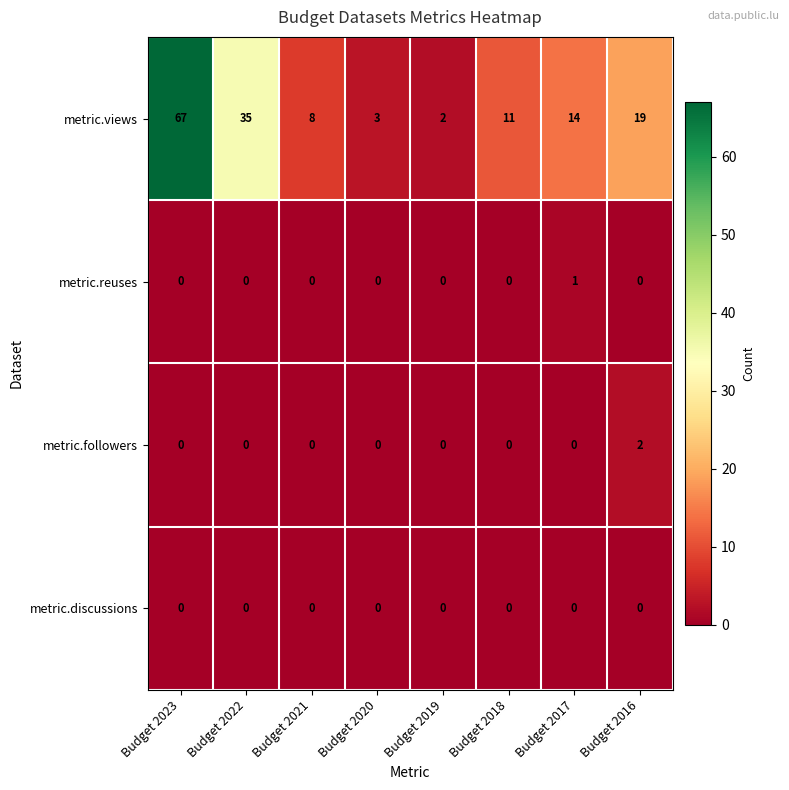

Which series changed the most between Budget 2020 and Budget 2016?

metric.views